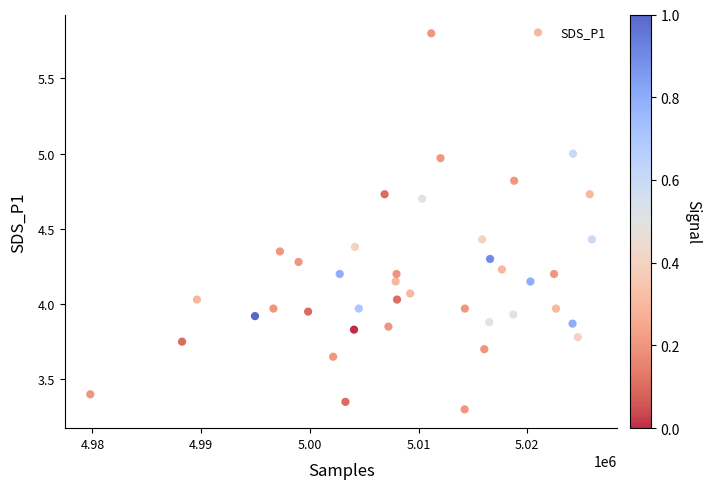

What is the range of X values (max minus min)?

46140.0